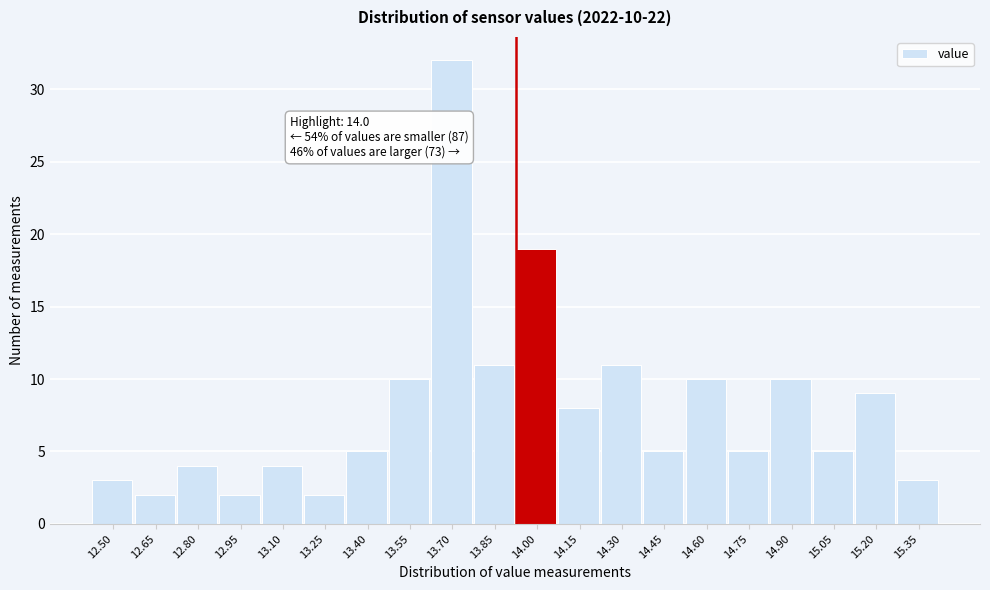

Reading left to right, what are all the values shown in this chart?

3	2	4	2	4	2	5	10	32	11	19	8	11	5	10	5	10	5	9	3